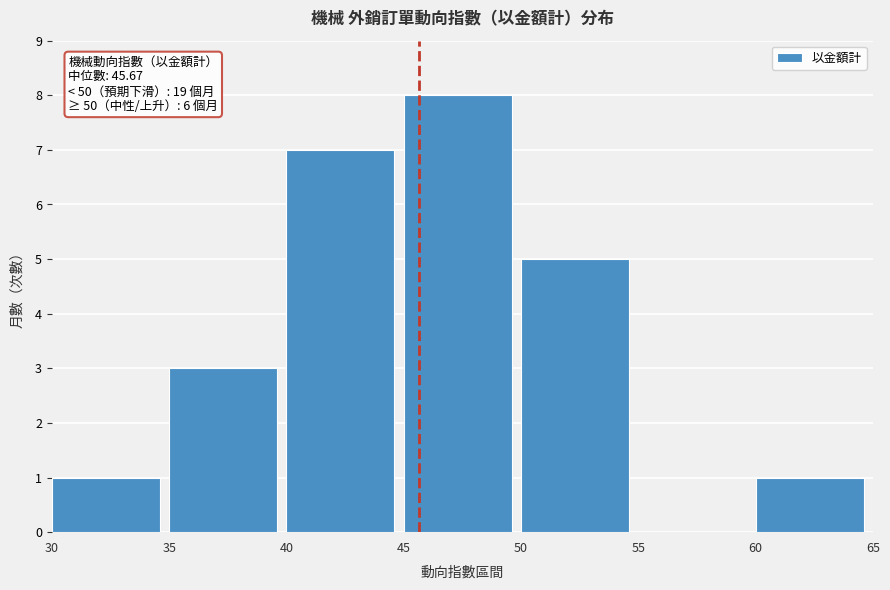

Which range on the x-axis has the tallest bar?

45 to 50